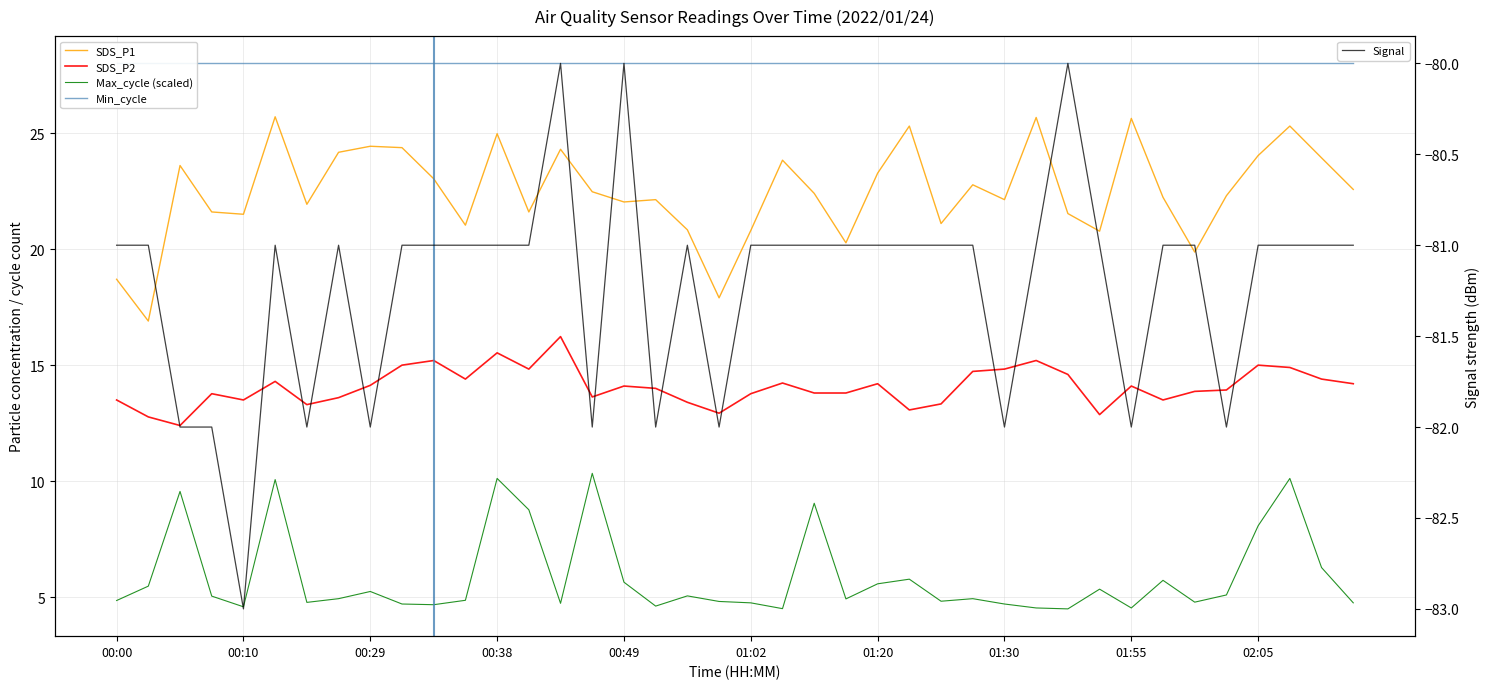

True or false: Signal and Max_cycle (scaled) cross at least once.

False